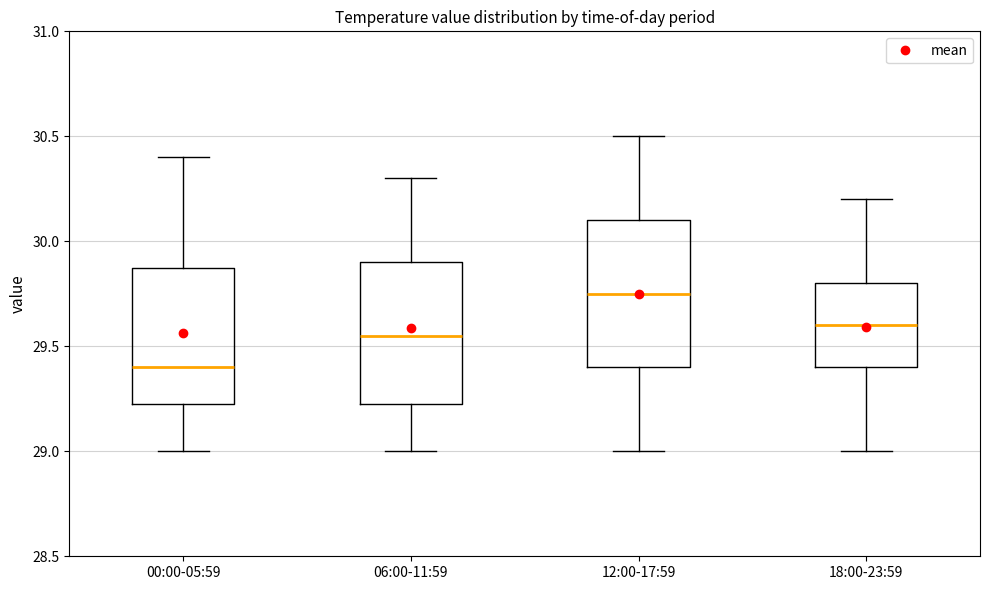

Reading left to right, transcribe this box plot: for each box, give where its median line is, the range the box spans, and where its two whiskers end, as read against the y-axis. The values are not printed on the chart, so give them approximately, as read against the axis.

00:00-05:59: median 29.40, box 29.25 to 29.90, whiskers 29.00 to 30.40
06:00-11:59: median 29.55, box 29.25 to 29.90, whiskers 29.00 to 30.30
12:00-17:59: median 29.75, box 29.40 to 30.10, whiskers 29.00 to 30.50
18:00-23:59: median 29.60, box 29.40 to 29.80, whiskers 29.00 to 30.20